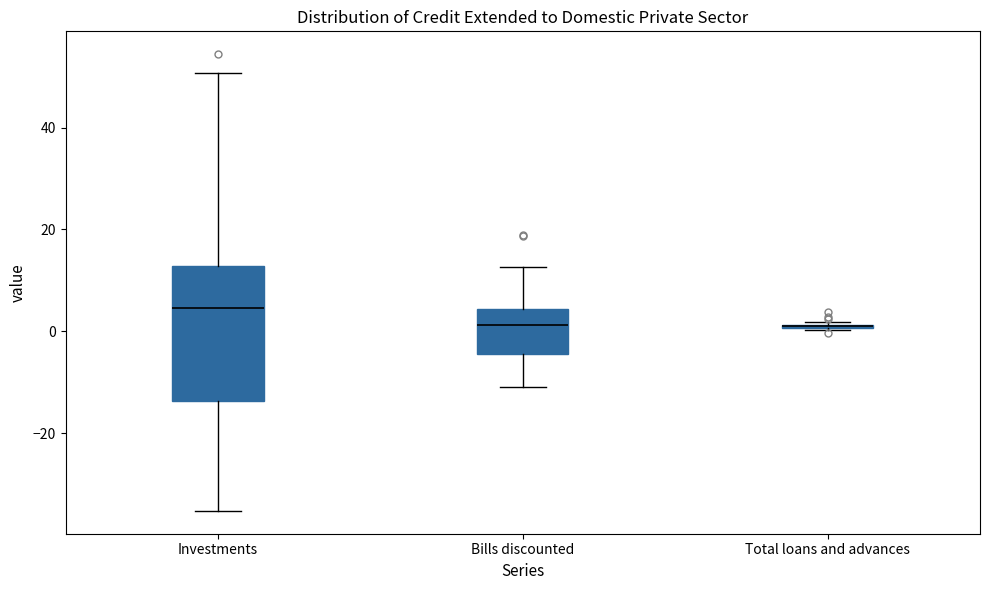

Reading left to right, transcribe this box plot: for each box, give where its median line is, the range the box spans, and where its two whiskers end, as read against the y-axis. The values are not printed on the chart, so give them approximately, as read against the axis.

Investments: median 4, box -14 to 12, whiskers -36 to 50
Bills discounted: median 2, box -4 to 4, whiskers -10 to 12
Total loans and advances: box collapsed to a line at 0, whiskers 0 to 2